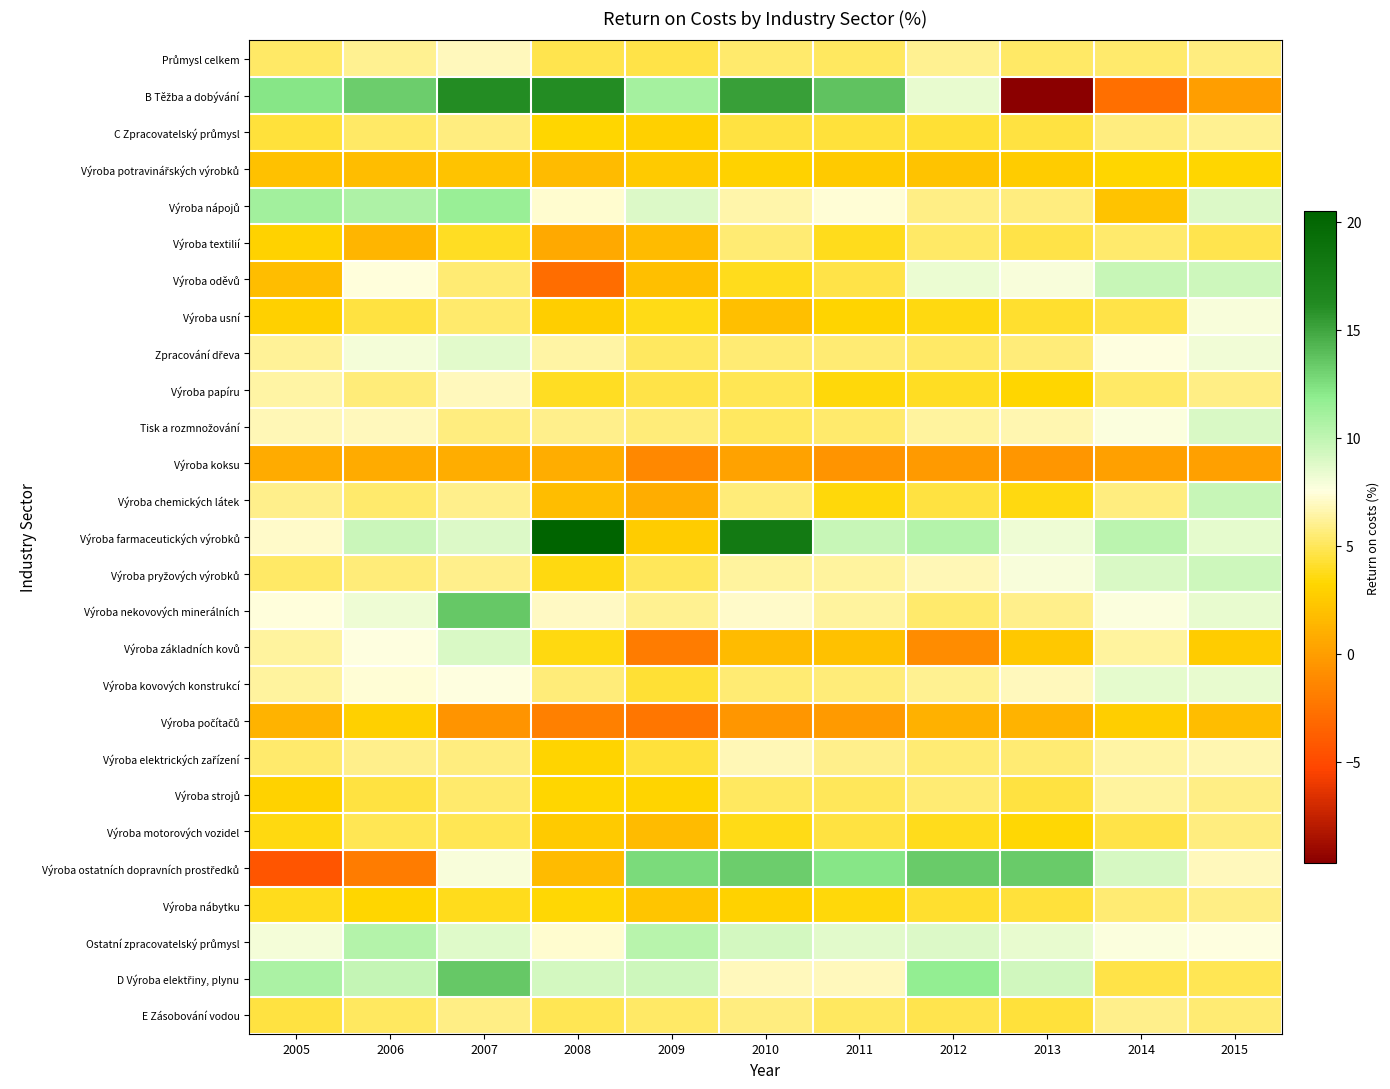

How many data points does each series have?

11